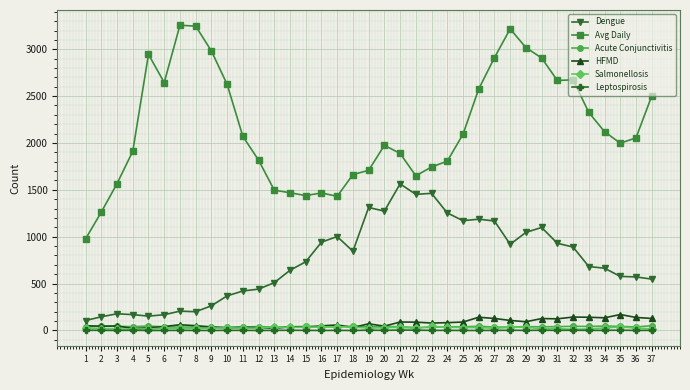

Is the value of HFMD at 23 greater than the value of Leptospirosis at 13?

Yes